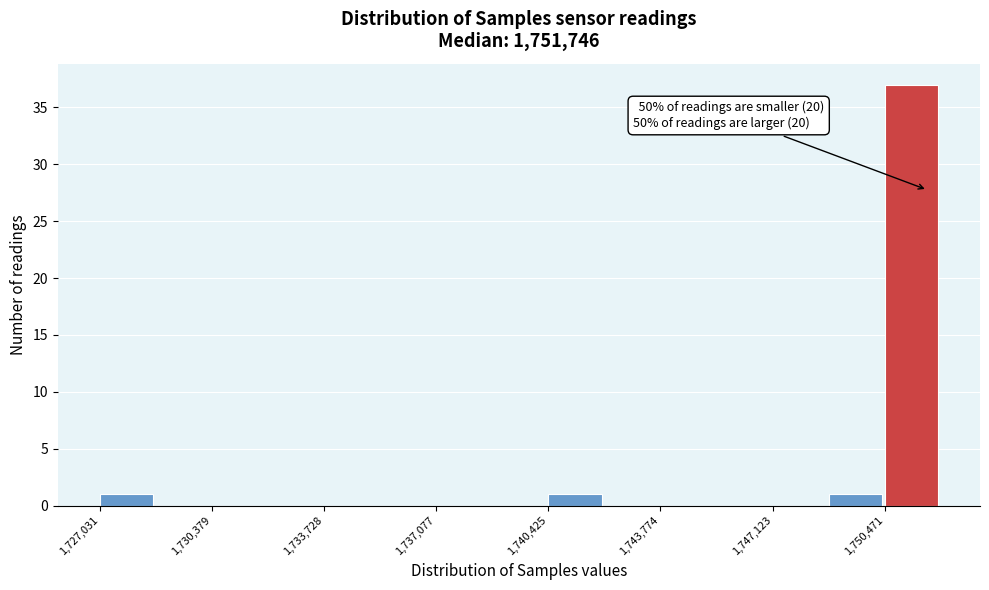

Around what value on the x-axis is the tallest bar? Give the approximate position of its centre, as read against the axis.

1751500